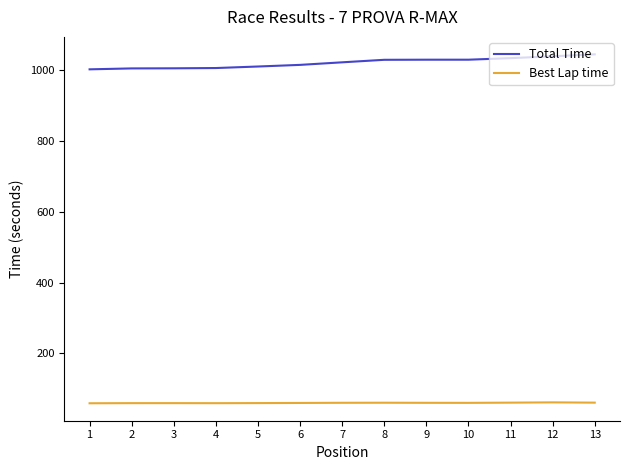

List the series in order of their overall mean, lowest first.

Best Lap time, Total Time